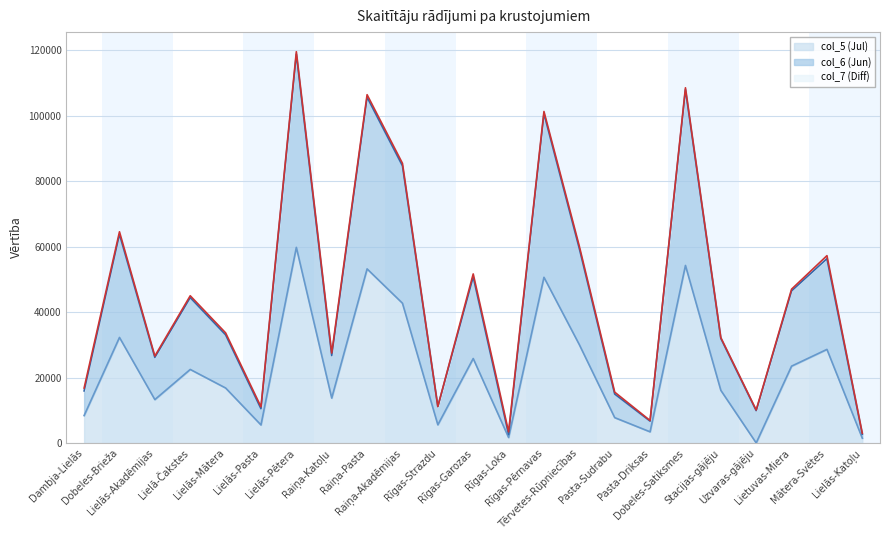

Is it true that col_6 (Jun) equals 31959 at Stacijas-gājēju?

True